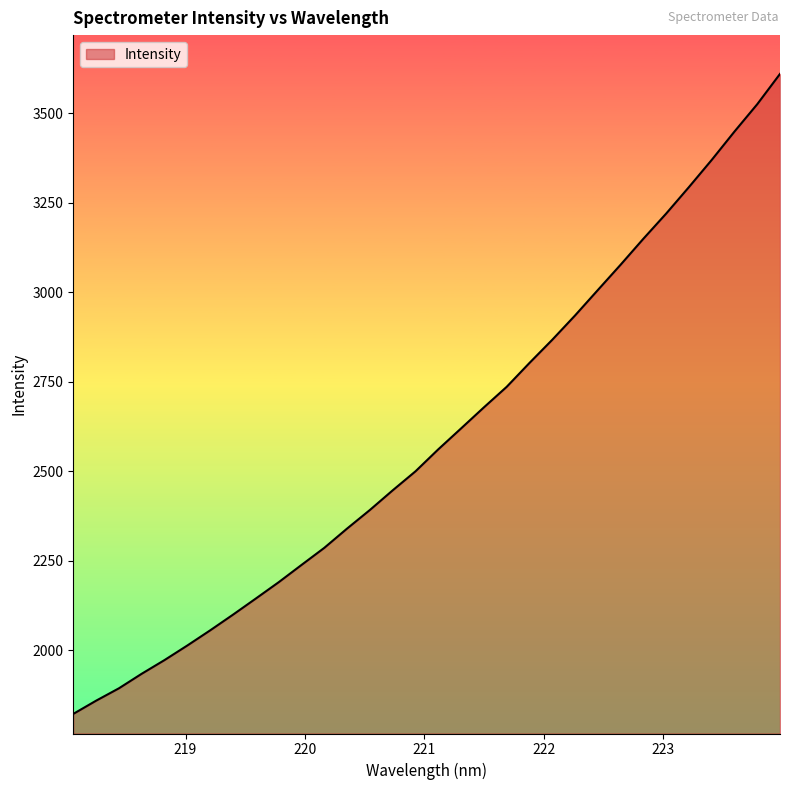

What is the smallest value displayed?

1823.0